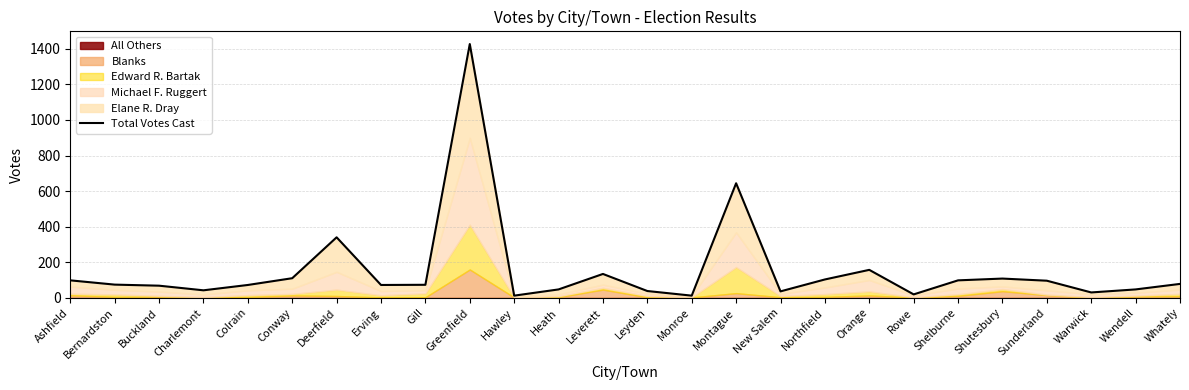

Rank the categories by value from lowest to highest.

Hawley, Monroe, Rowe, Warwick, New Salem, Leyden, Charlemont, Heath, Wendell, Buckland, Colrain, Erving, Gill, Bernardston, Whately, Sunderland, Ashfield, Shelburne, Northfield, Shutesbury, Conway, Leverett, Orange, Deerfield, Montague, Greenfield